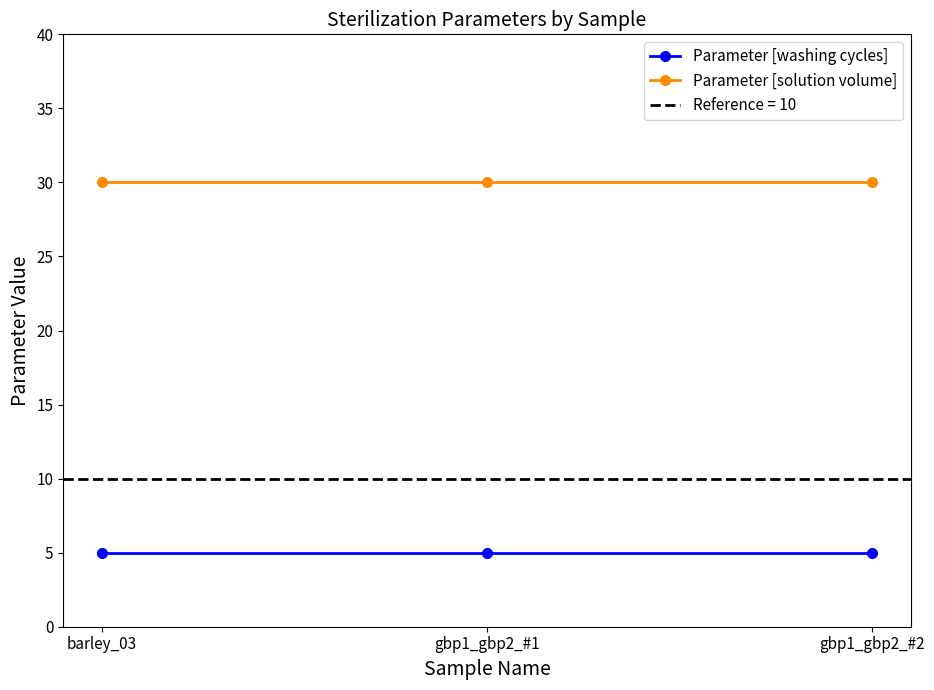

List the labels in order of Parameter [washing cycles] value, smallest first.

barley_03, gbp1_gbp2_#1, gbp1_gbp2_#2